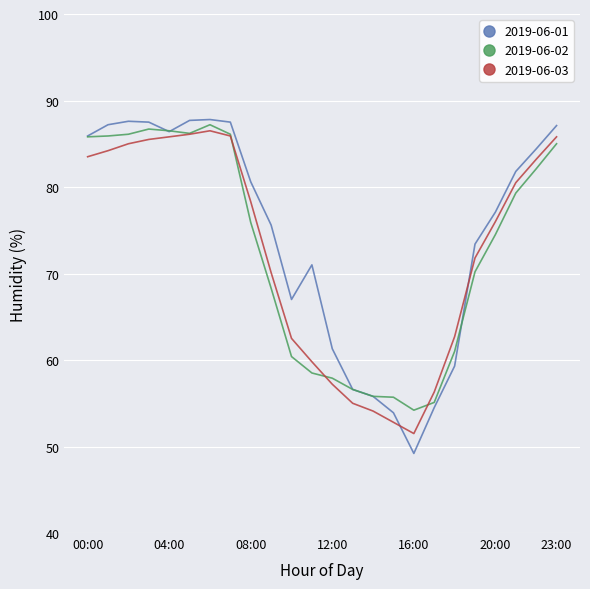

Does the chart have visible grid lines?

Yes